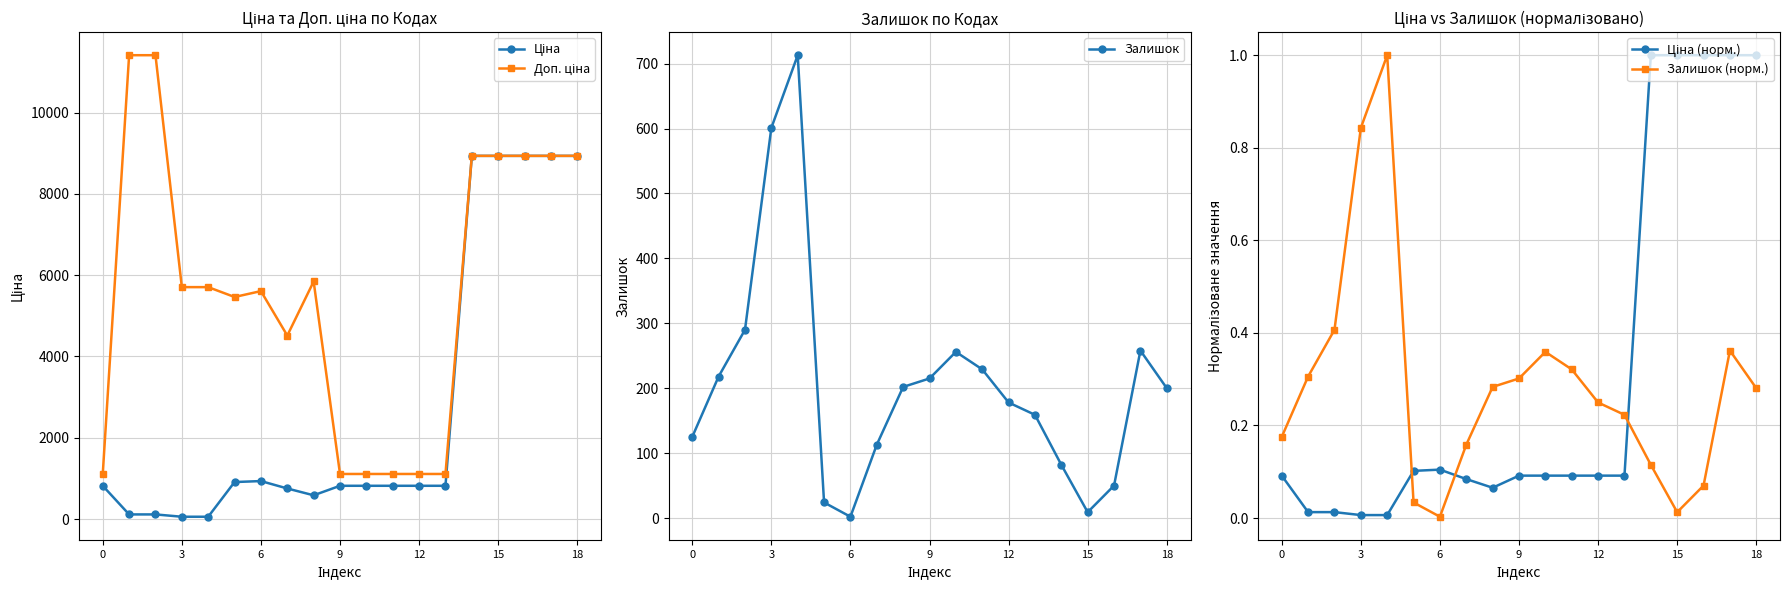

What is the highest value of the Залишок (норм.) series?

1.0